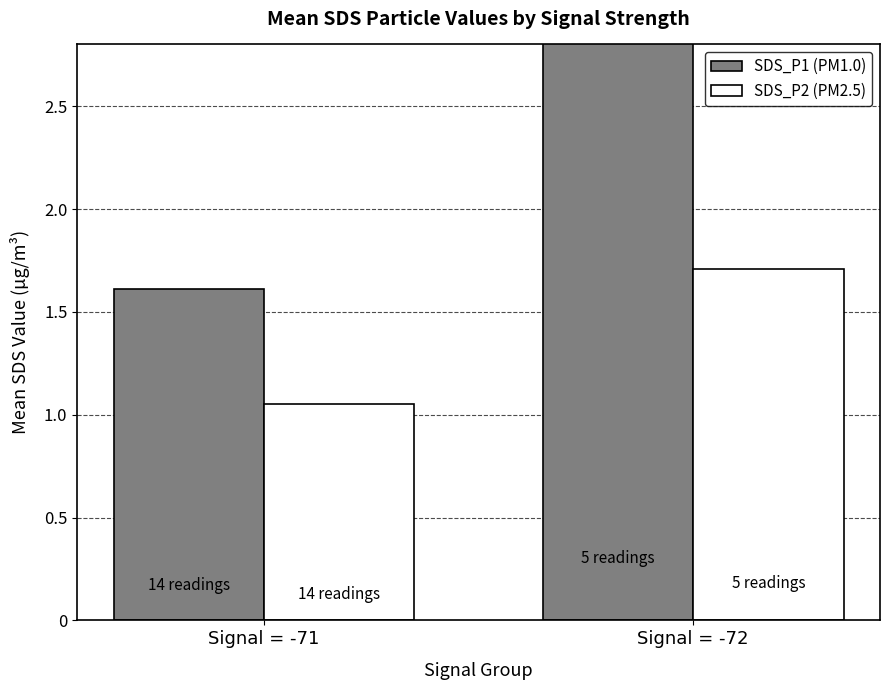

What value does the SDS_P2 (PM2.5) series have at Signal = -71?

1.1